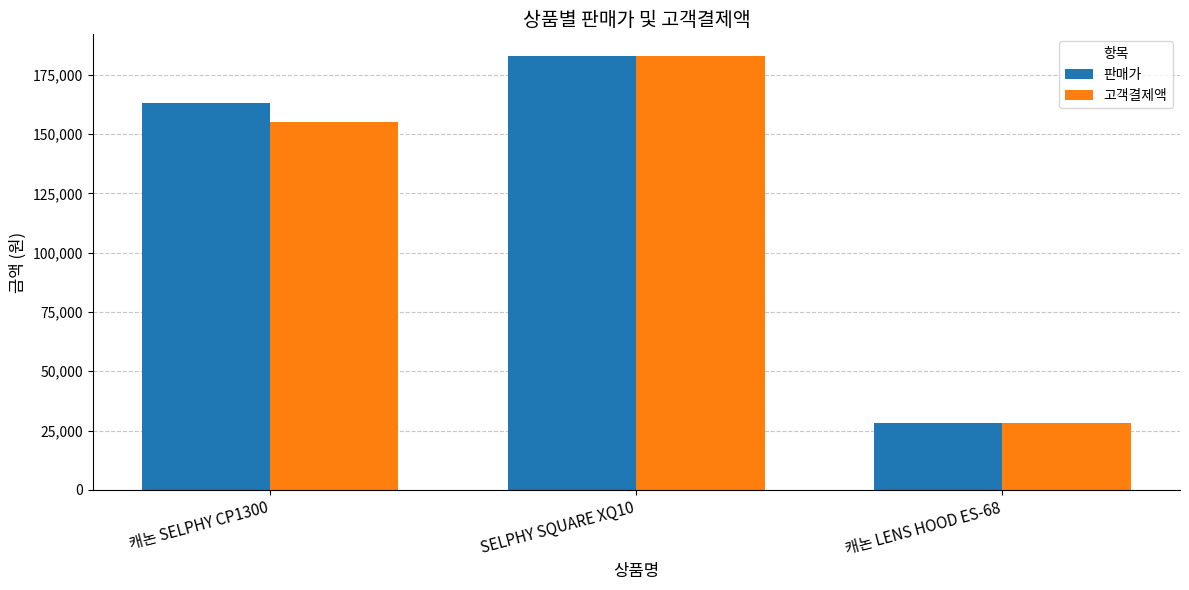

What is the label of the 3rd bar from the left?

캐논 LENS HOOD ES-68